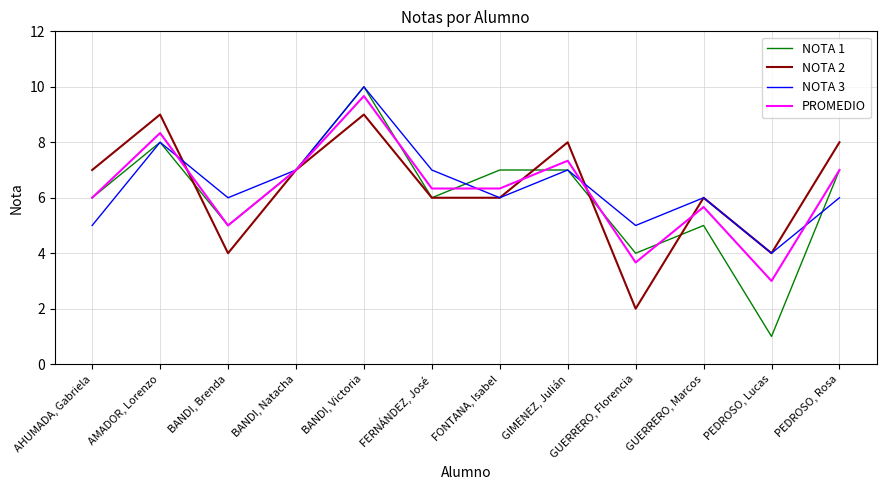

Is the value of PROMEDIO at GIMENEZ, Julián greater than the value of NOTA 1 at FERNÁNDEZ, José?

Yes